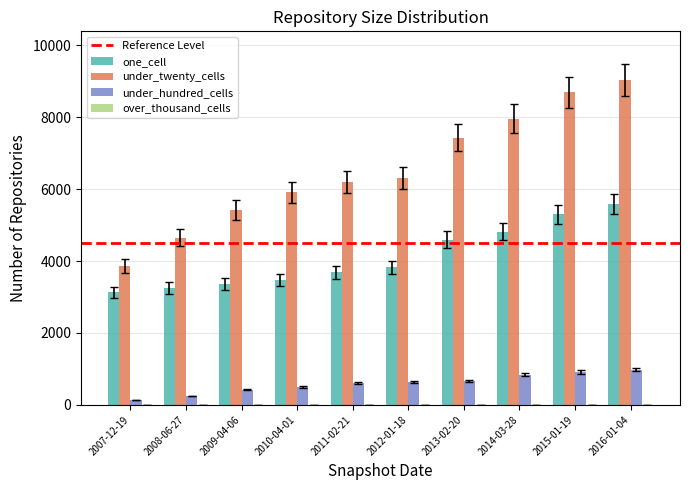

What is the label of the 4th bar from the left?

2010-04-01